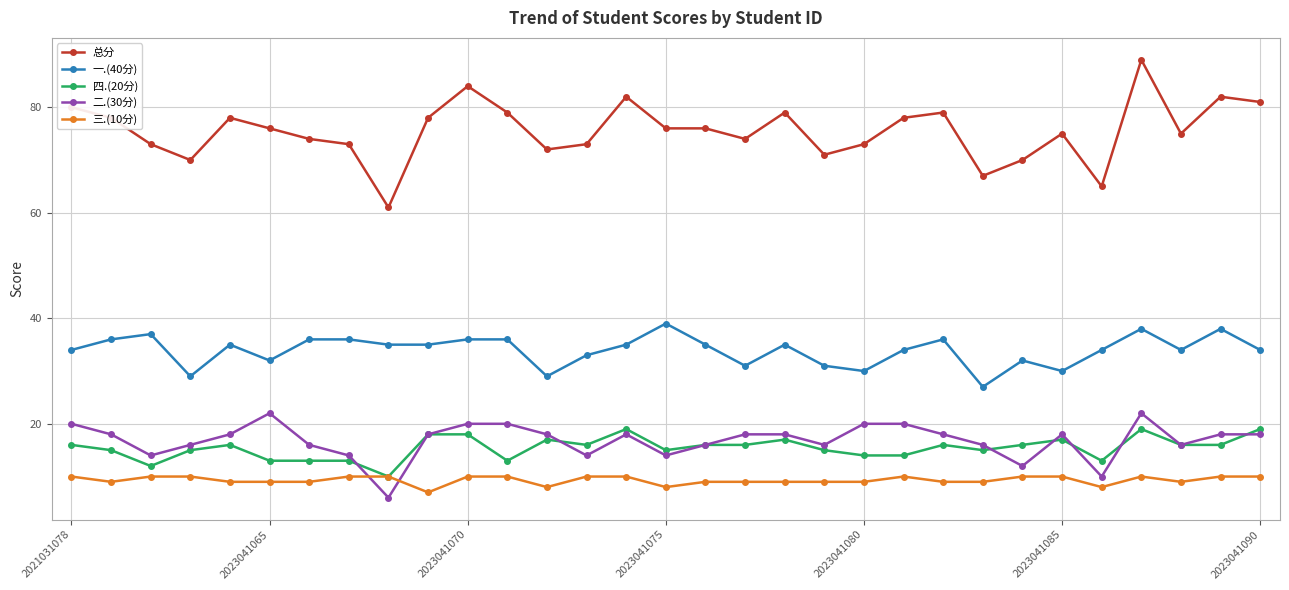

True or false: 四.(20分) and 总分 cross at least once.

False